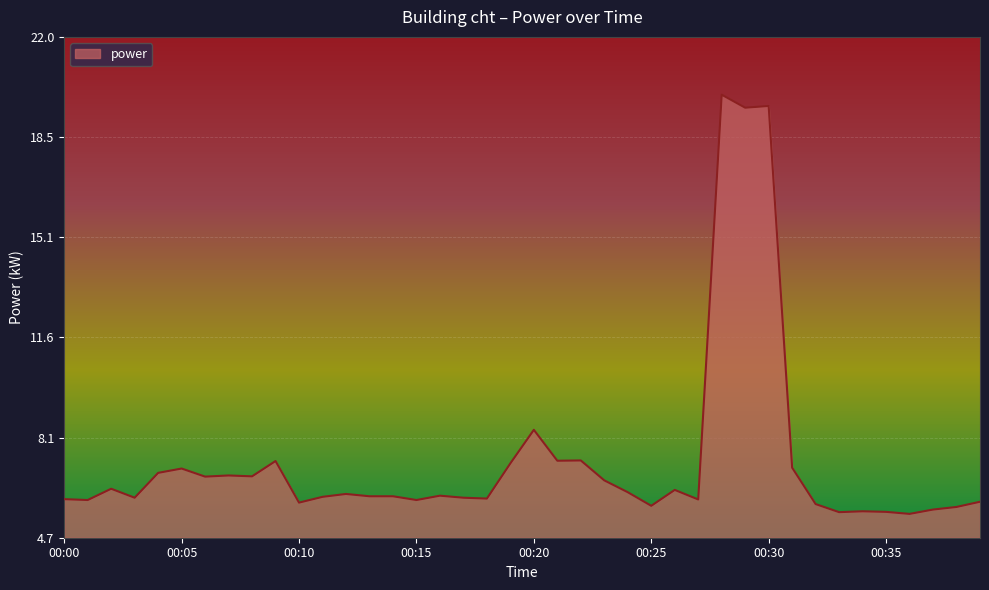

What is the maximum value shown in the chart?

20.0